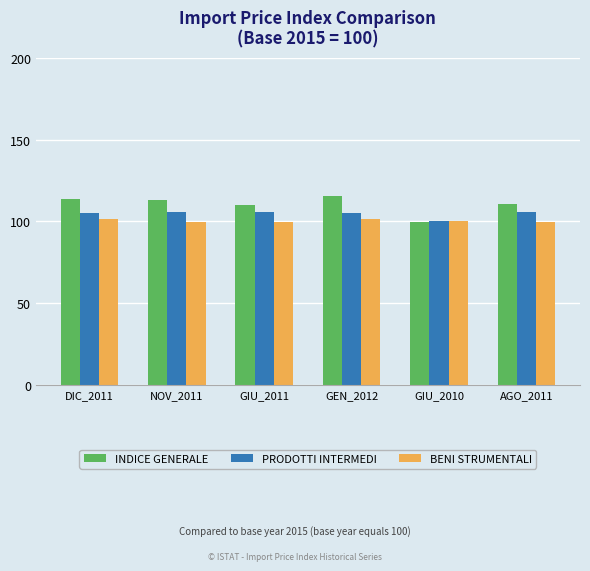

Is it true that INDICE GENERALE equals 26.8 at NOV_2011?

False